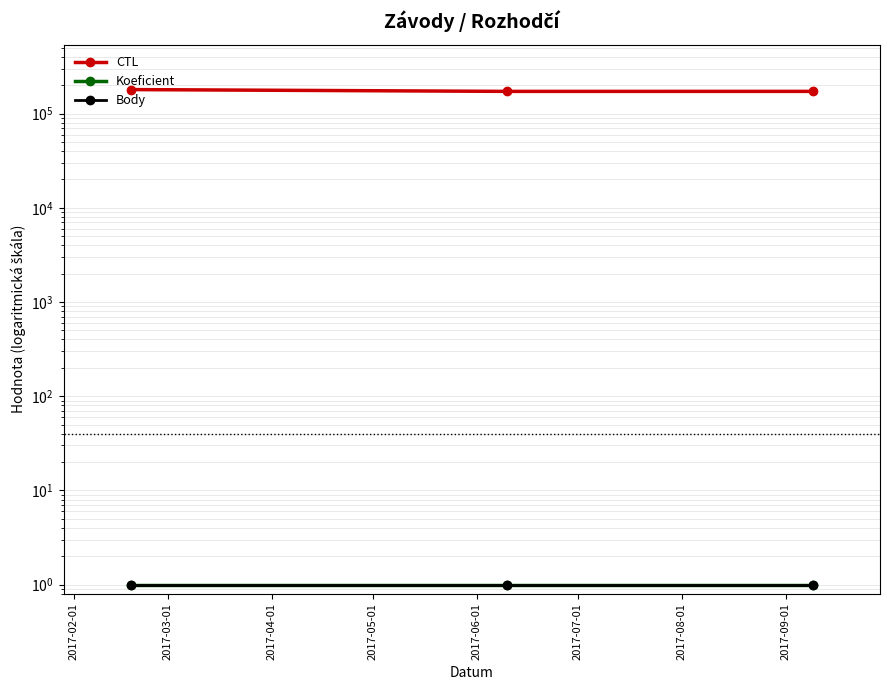

Which series has the largest total across all categories?

CTL